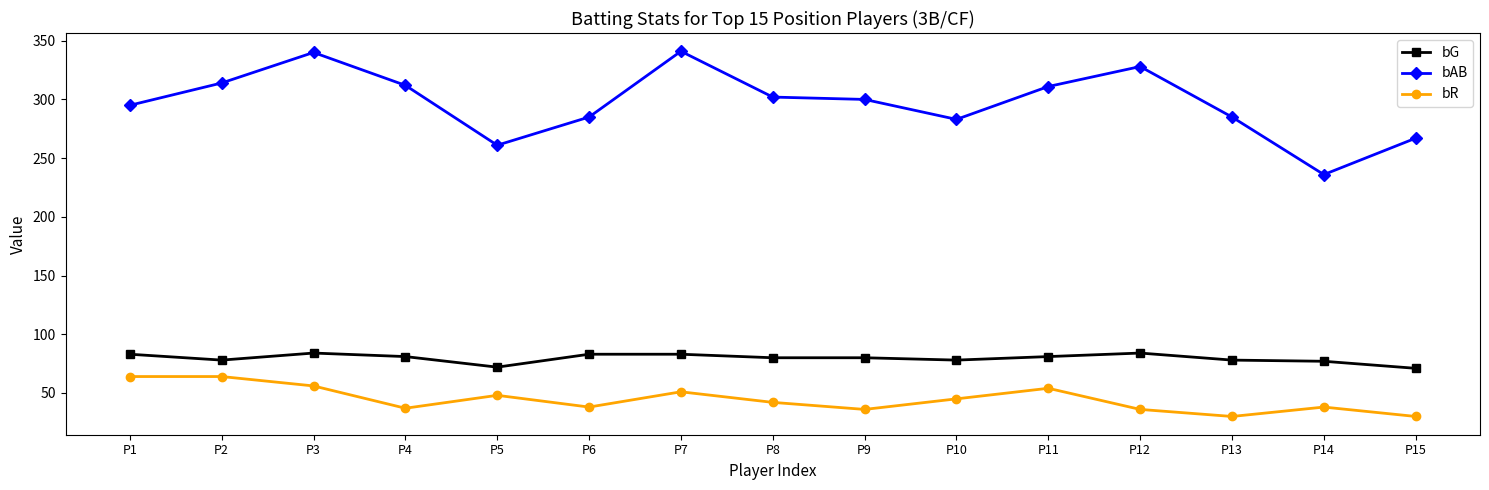

Which series has the largest range (max minus min)?

bAB